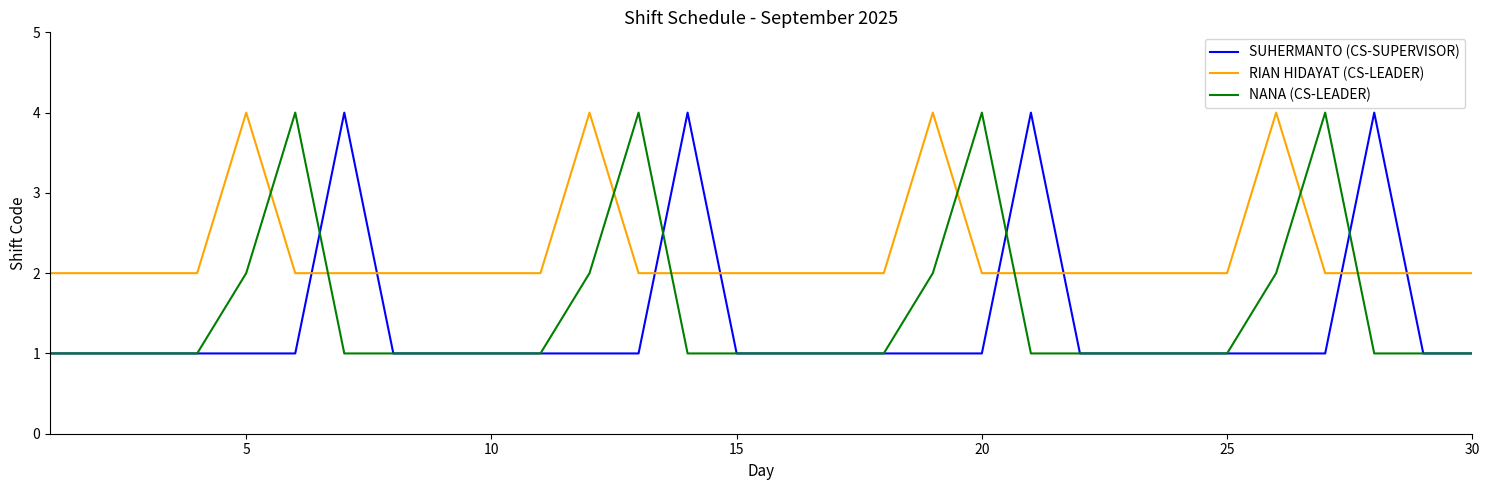

Which series has the largest total across all categories?

RIAN HIDAYAT (CS-LEADER)